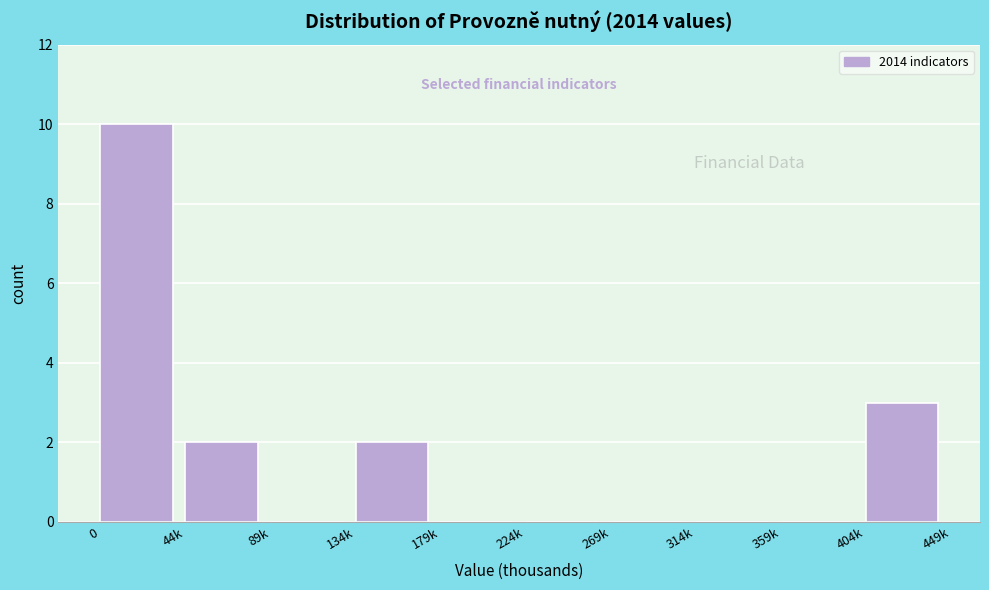

Reading left to right, extract all data points from this chart.

0=10	44k=2	89k=0	134k=2	179k=0	224k=0	269k=0	314k=0	359k=0	404k=3